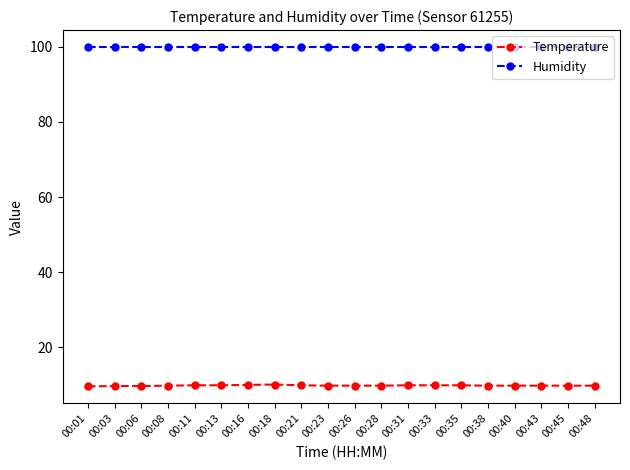

What is the spread (max minus min) of values at 00:16?

89.9